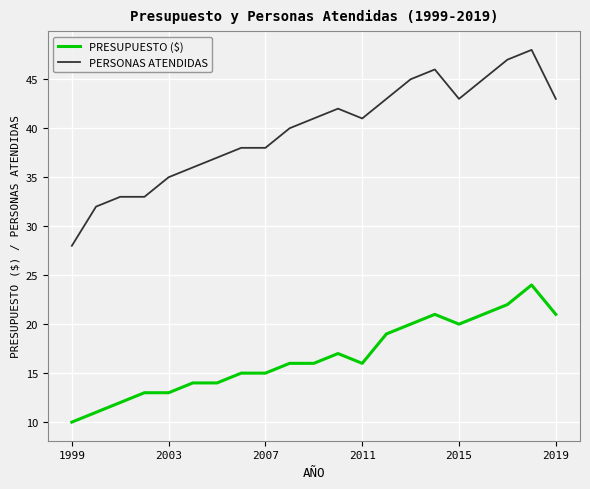

True or false: PRESUPUESTO ($) and PERSONAS ATENDIDAS cross at least once.

False